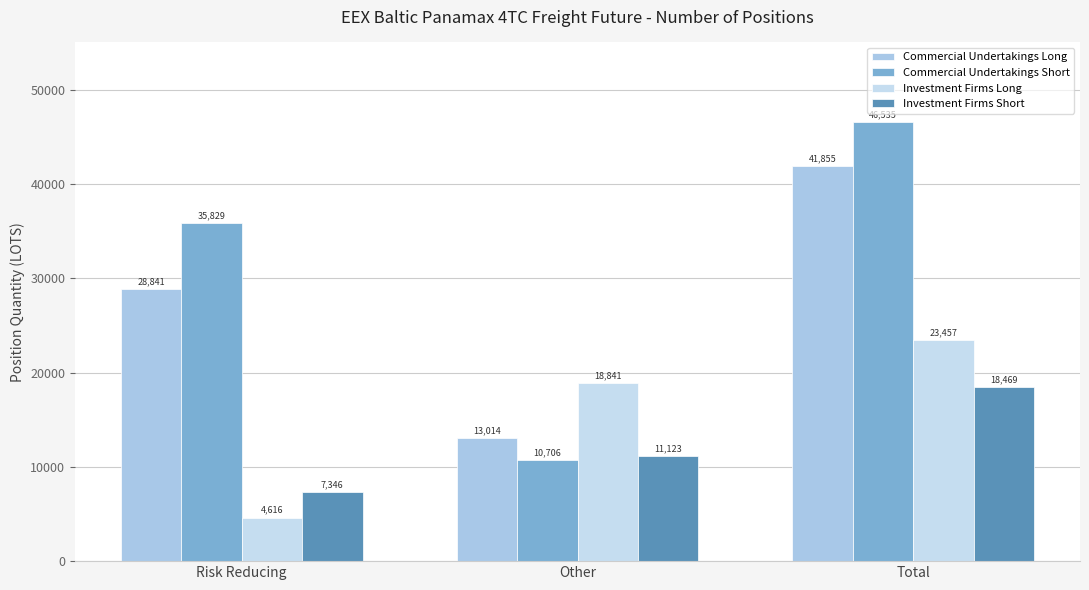

The value of Investment Firms Short at Risk Reducing is 7345.9. True or false?

True